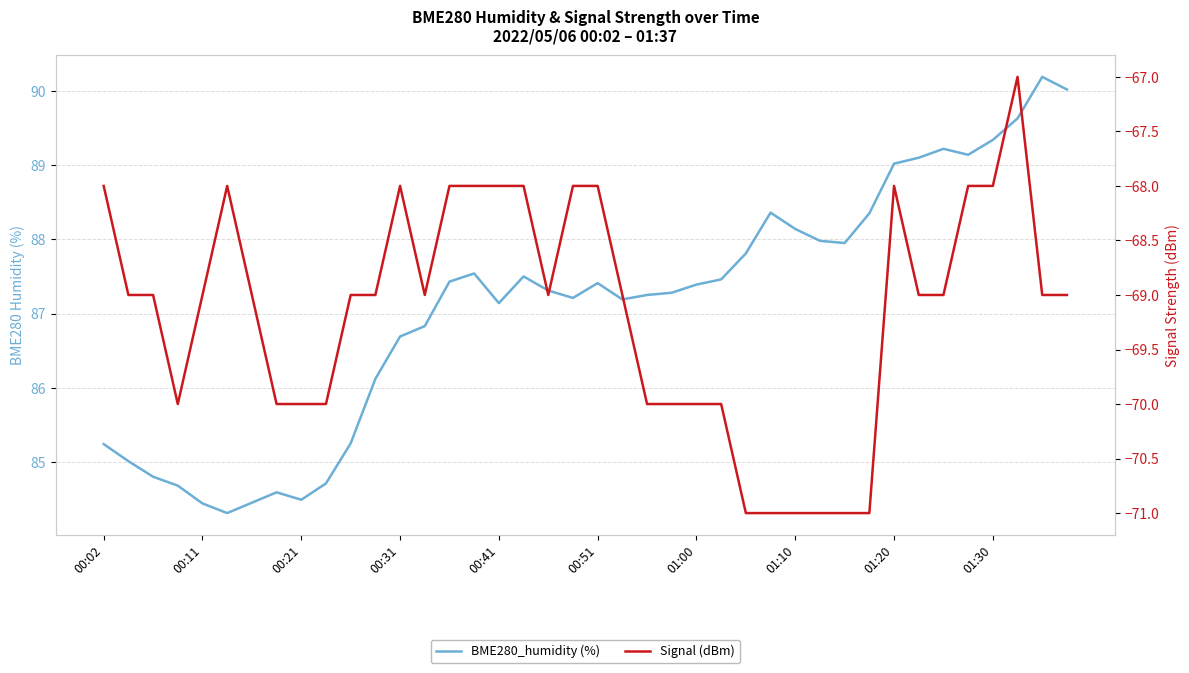

True or false: Signal (dBm) and BME280_humidity (%) intersect in this chart.

False